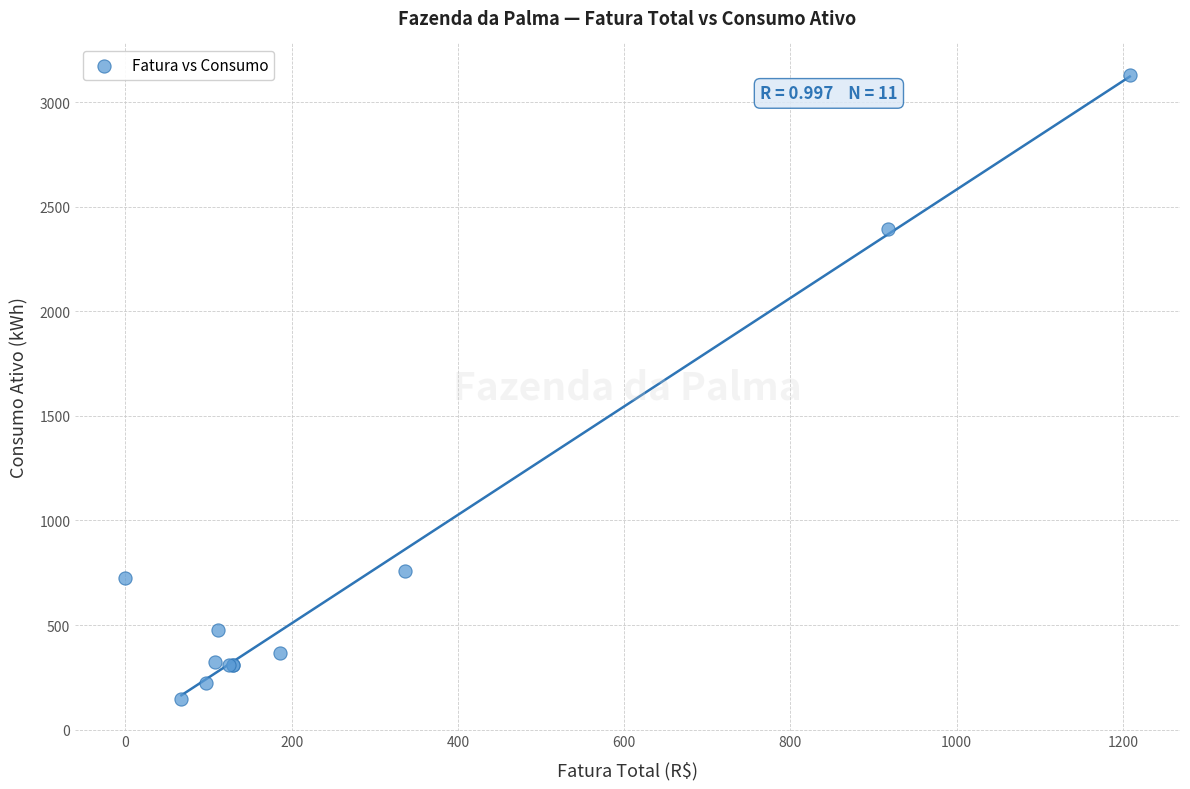

What Y value in the scatter plot is closest to 1638?

2395